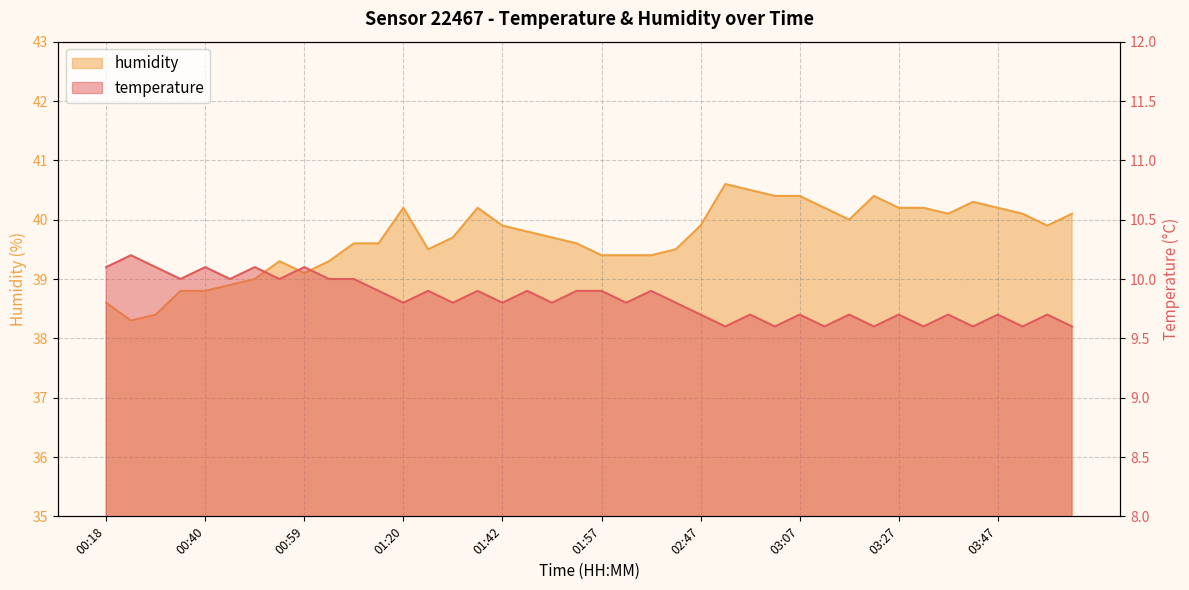

What is the value of the temperature point at the 32nd from the left?

9.6